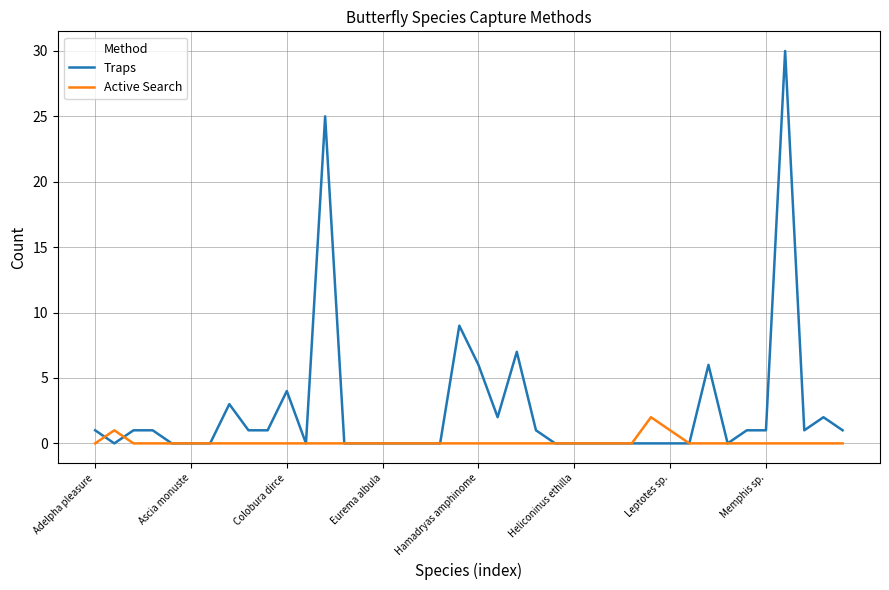

What is the greatest value displayed?

30